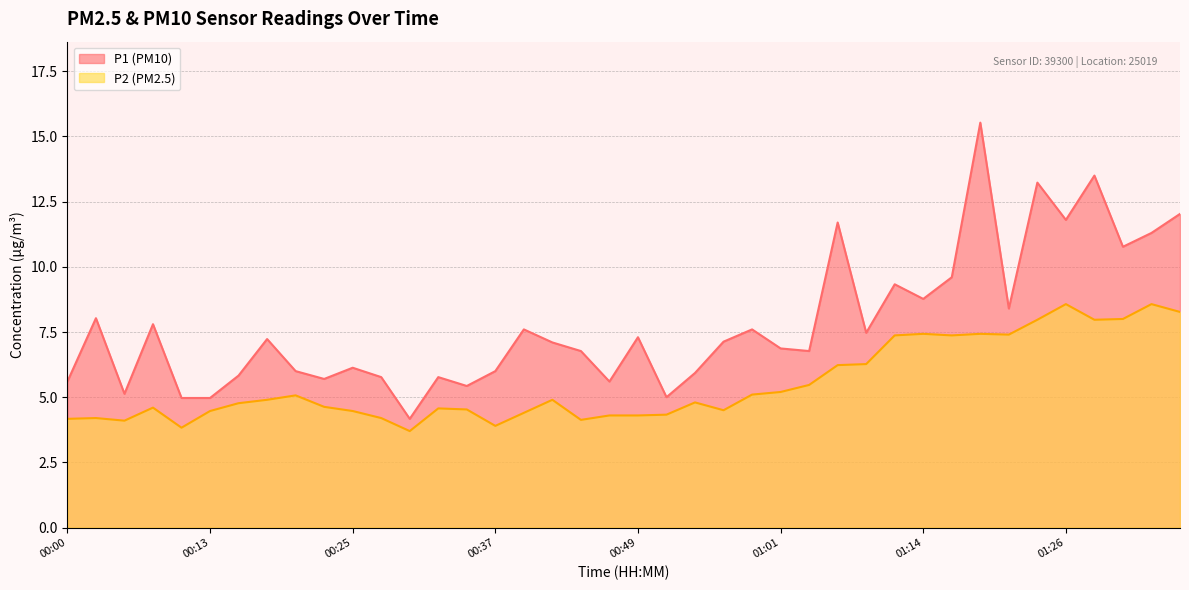

At which category is the sum across all series the highest?

01:18